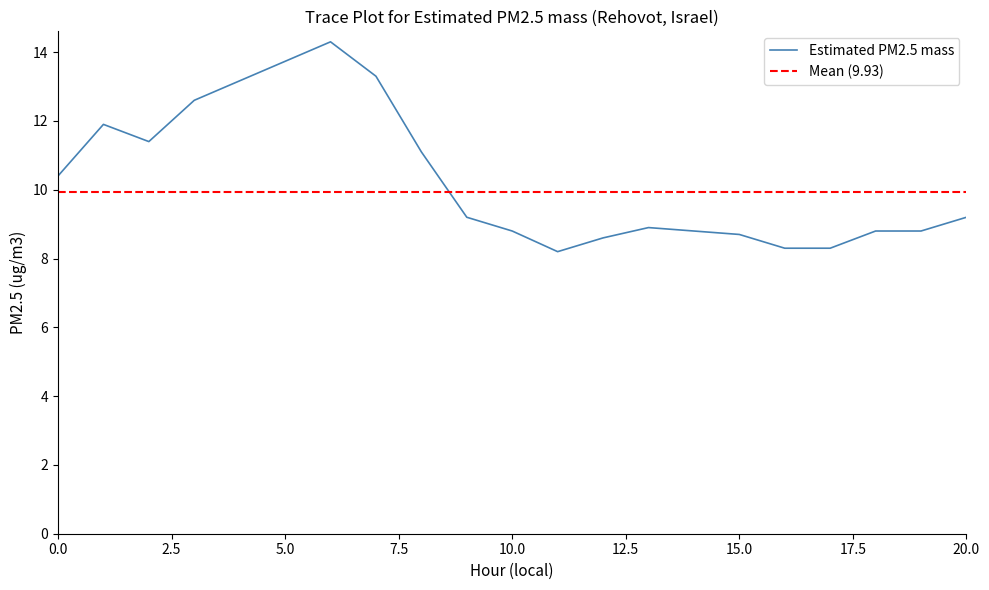

Reading left to right, extract all data points from this chart.

10.4	11.9	11.4	12.6	14.3	13.3	11.1	9.2	8.8	8.2	8.6	8.9	8.8	8.7	8.3	8.3	8.8	8.8	9.2